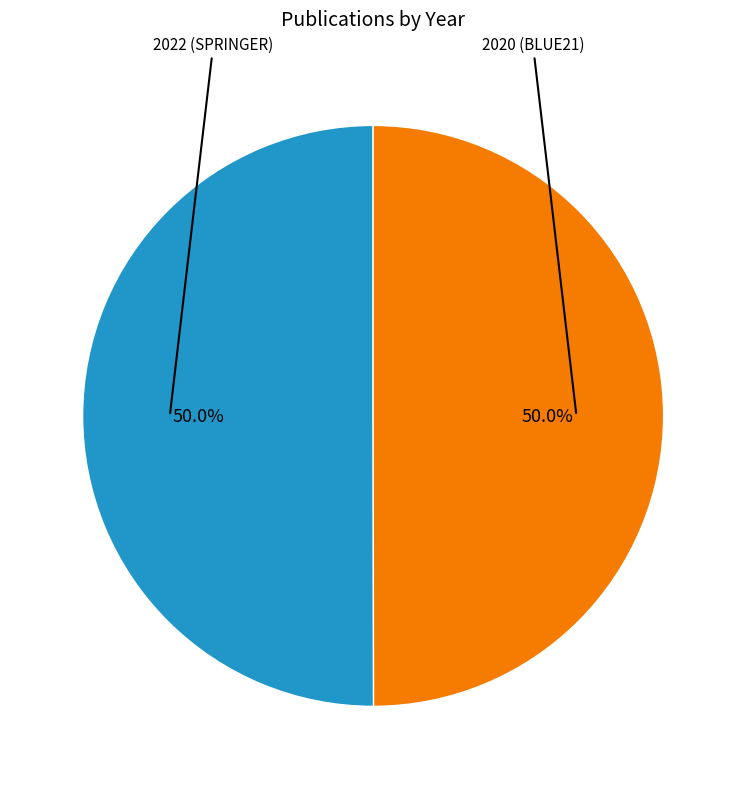

What is the ratio of the value at 2020 (BLUE21) to the value at 2022 (SPRINGER)?

1.0